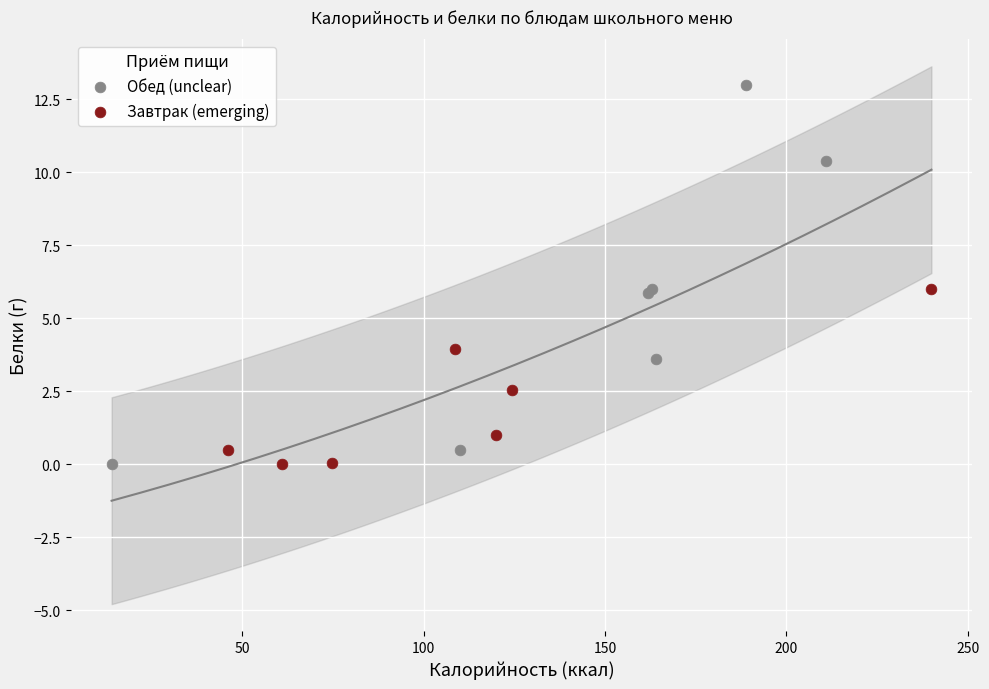

Which series has the widest spread of Y values?

Обед (unclear)